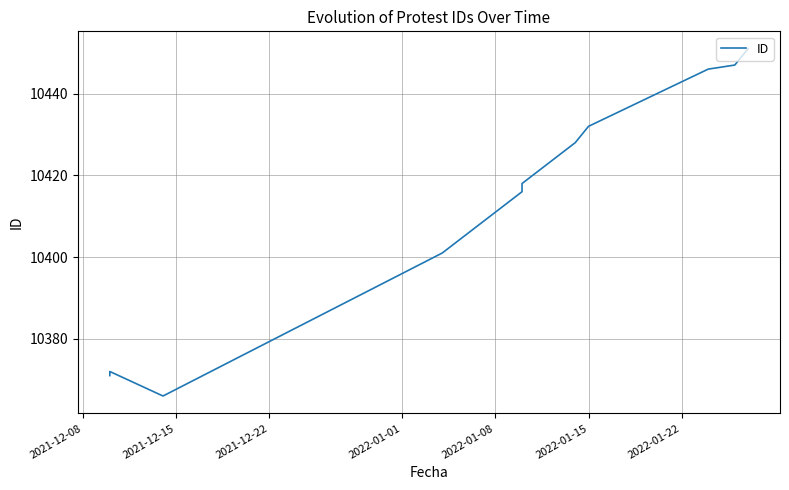

True or false: there are more than 1 points higher than both neighbors.

False